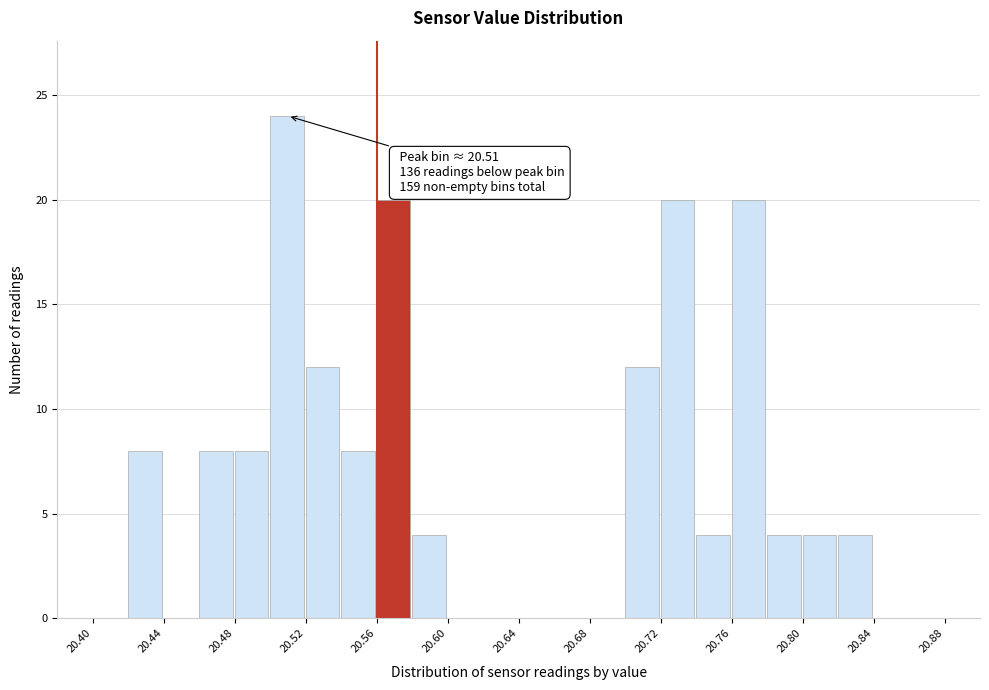

Which range on the x-axis has the tallest bar?

20.50 to 20.52